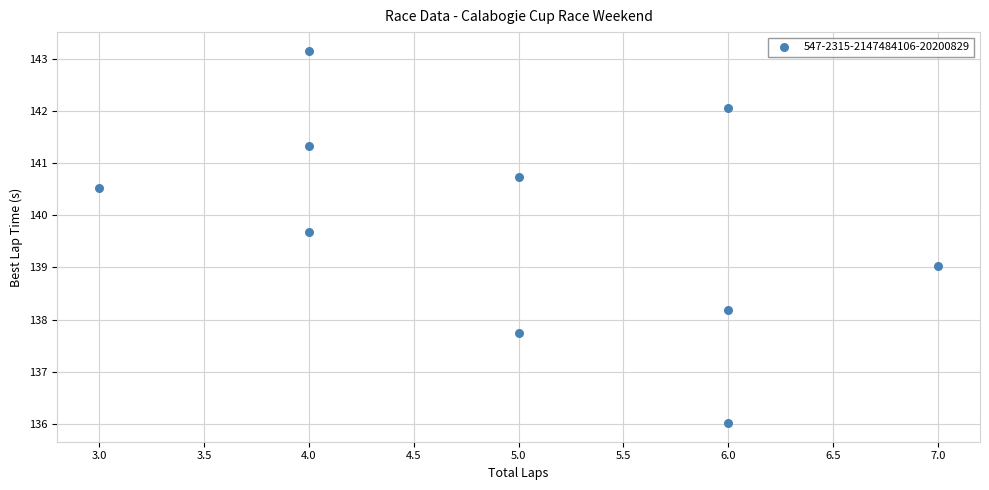

What is the range of Y values (max minus min)?

7.1